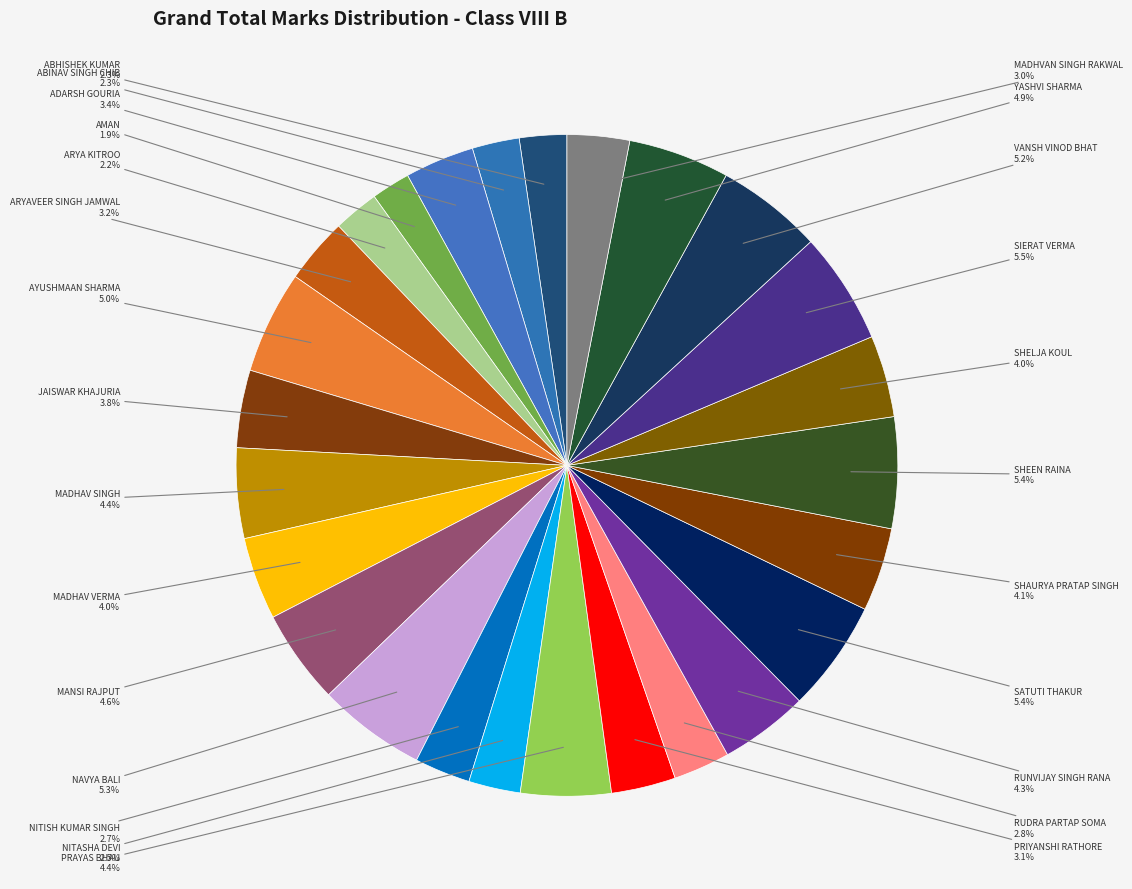

True or false: AYUSHMAAN SHARMA accounts for 1% of the total.

False